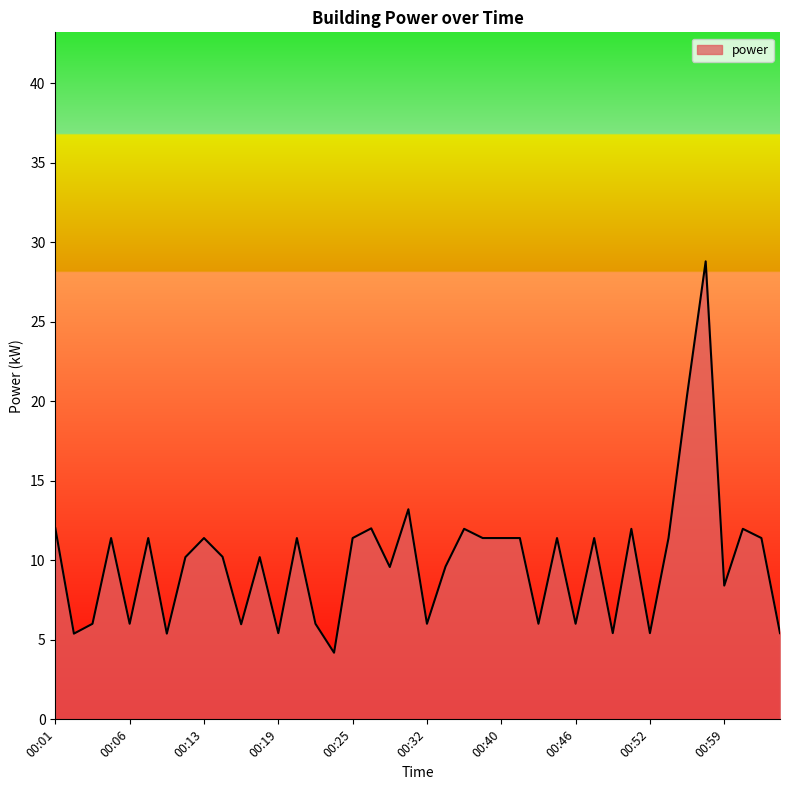

How many lines are shown in the chart?

1